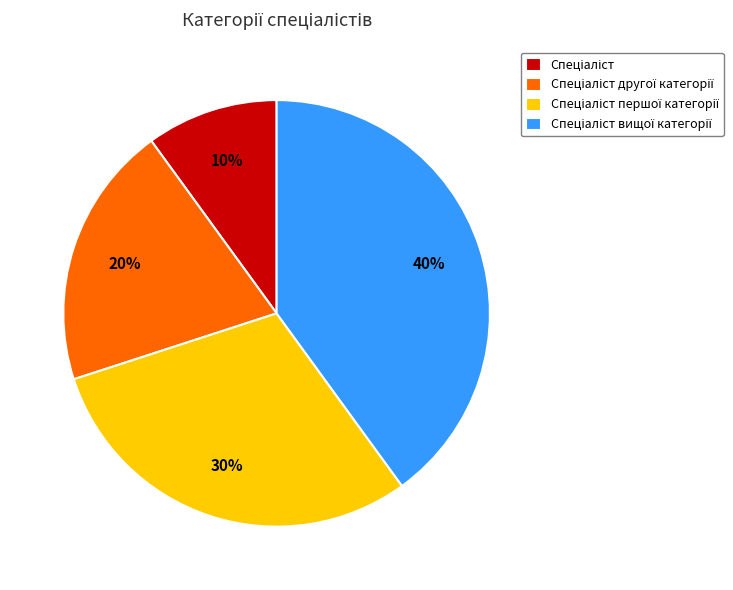

To the nearest percent, what is the difference between the largest and smallest slice percentages?

30%